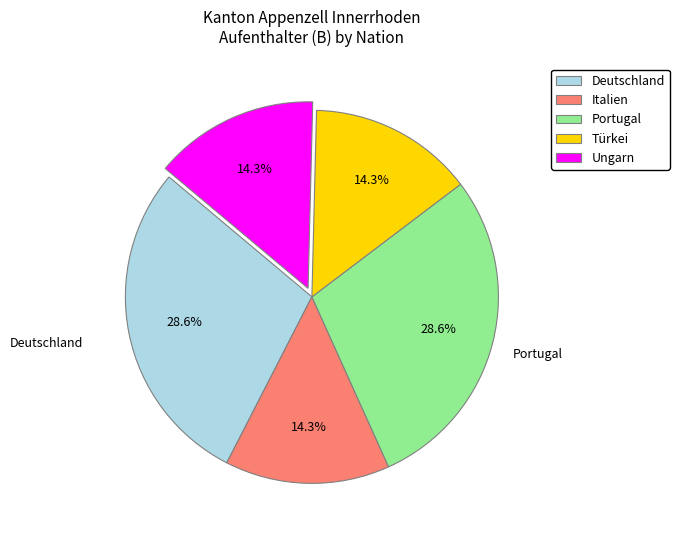

To the nearest percent, what percentage of the pie is Ungarn?

14%